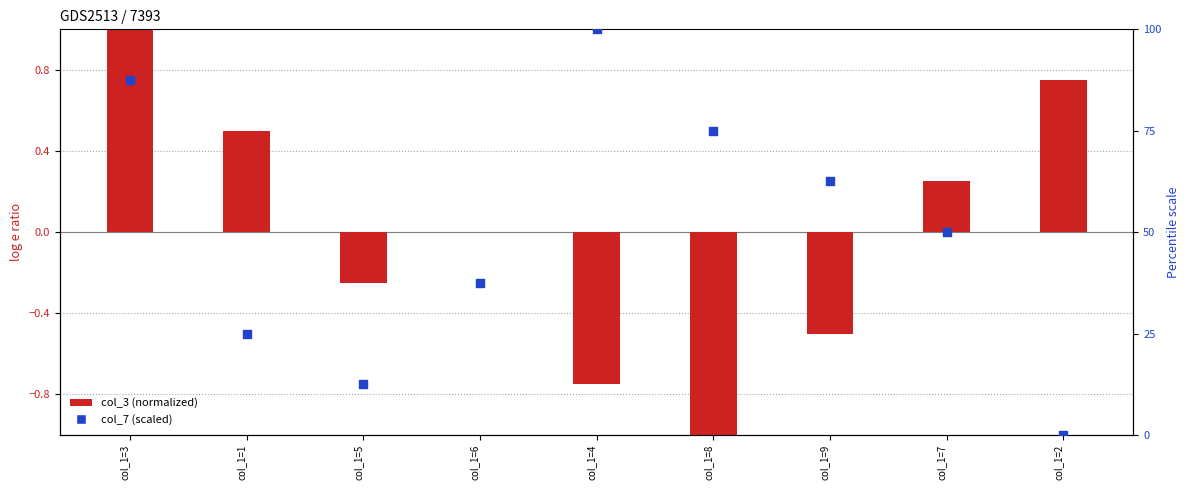

At how many categories does at least one series exceed 31?

6